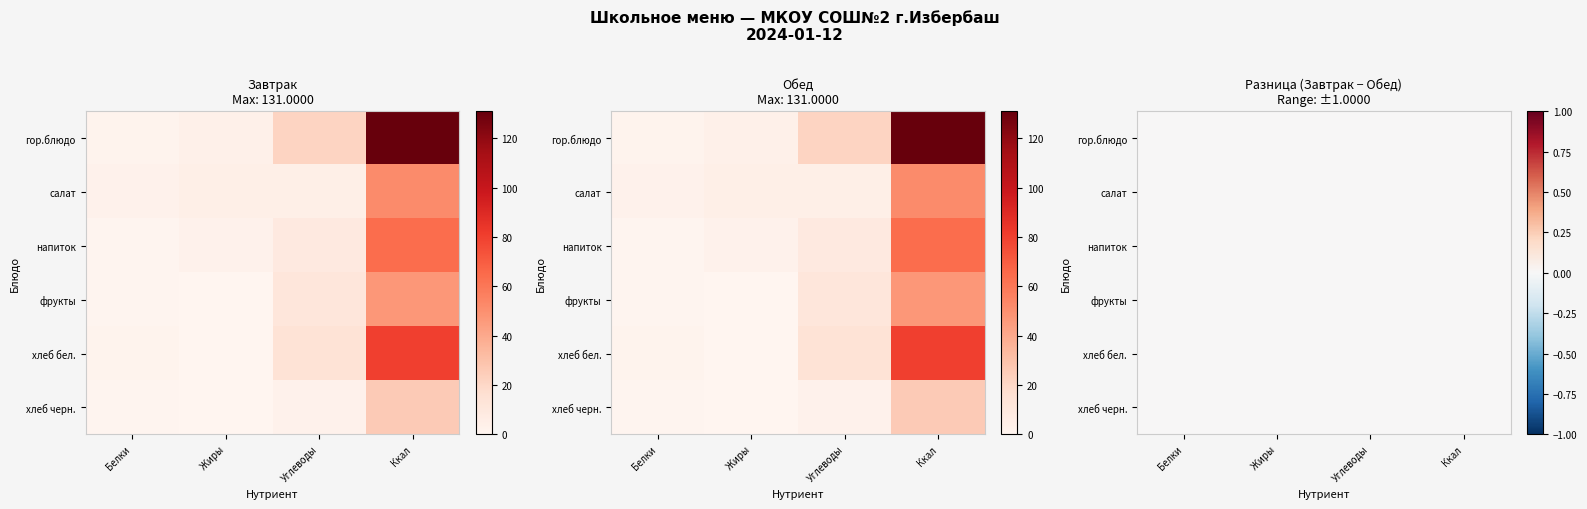

Which series has the largest range (max minus min)?

гор.блюдо